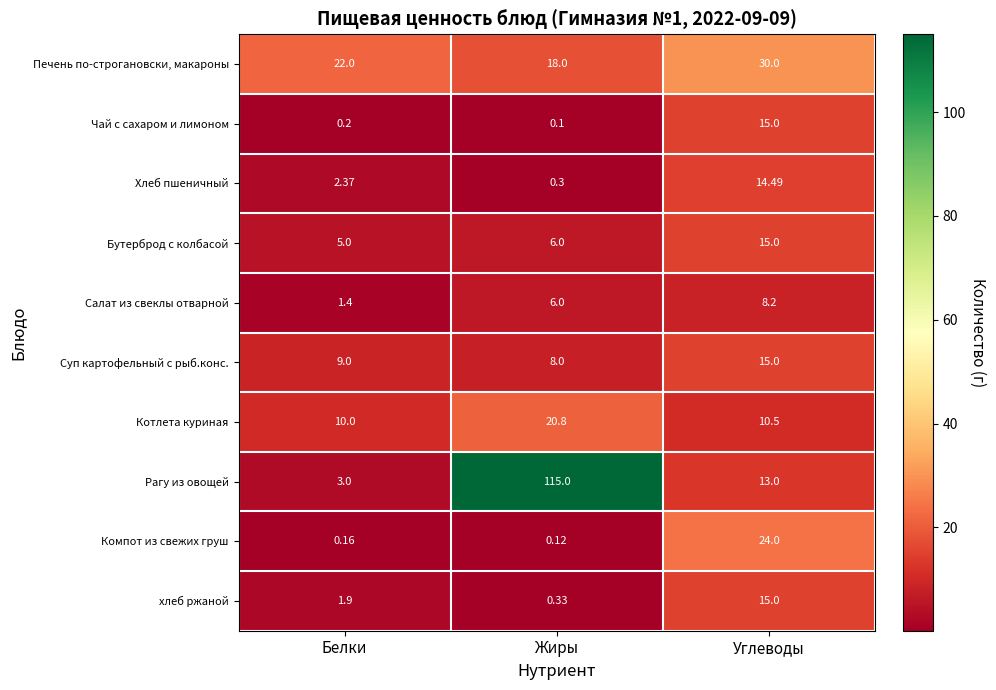

What is the total value across all series at Углеводы?

160.2